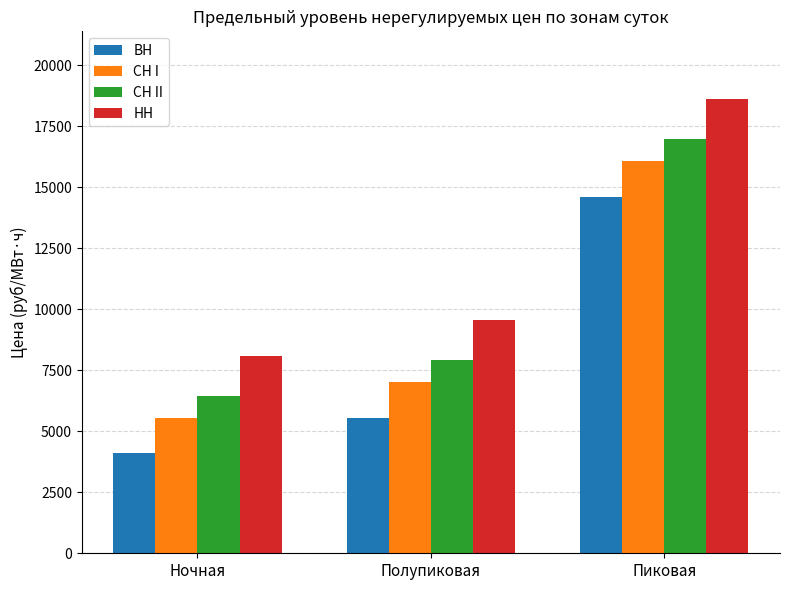

The СН II series shows 3295.2 at Полупиковая. True or false?

False